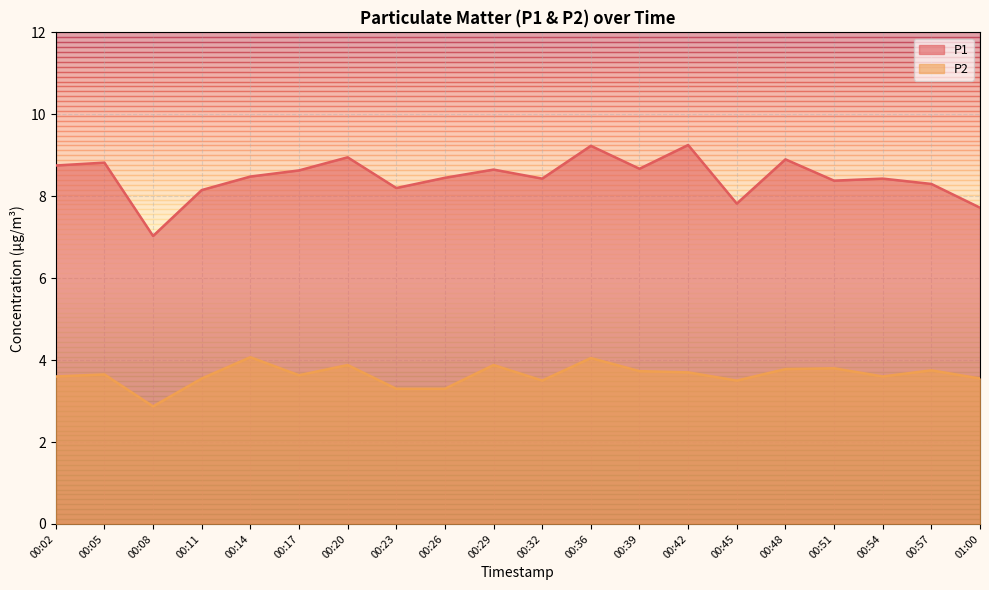

Which label corresponds to the smallest value in the chart?

00:08